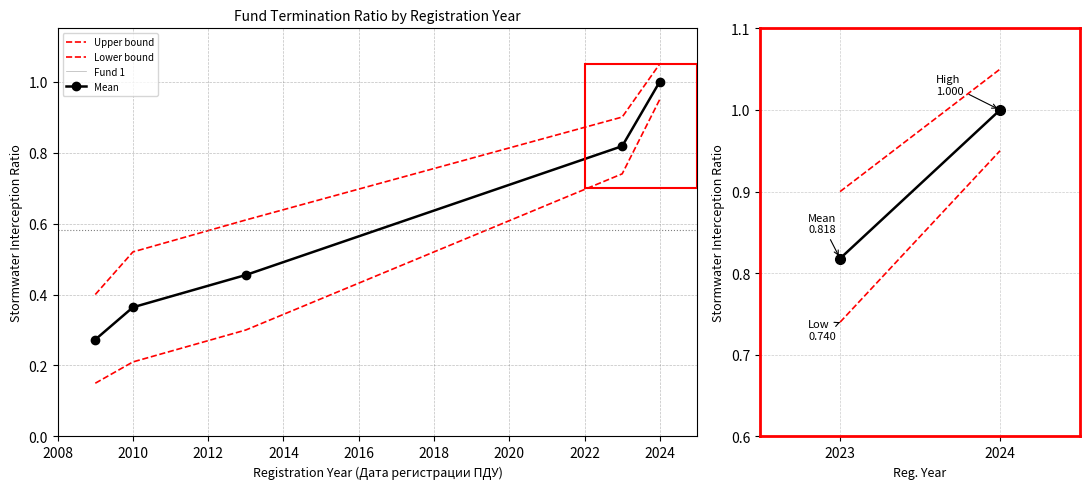

Is this an area chart (filled region under the line)?

No